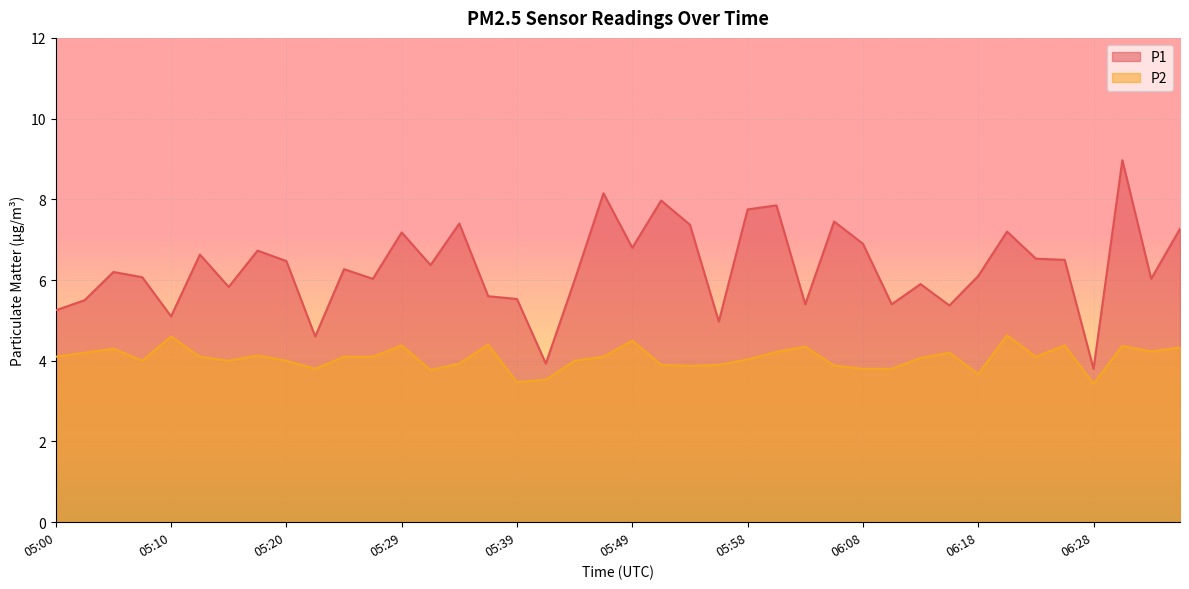

Where is the first local minimum for P2?

05:08